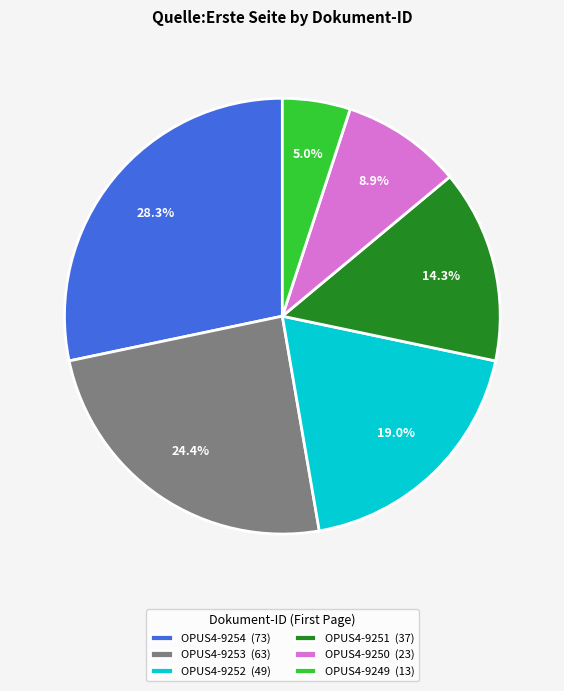

Between OPUS4-9251 and OPUS4-9253, which is larger?

OPUS4-9253